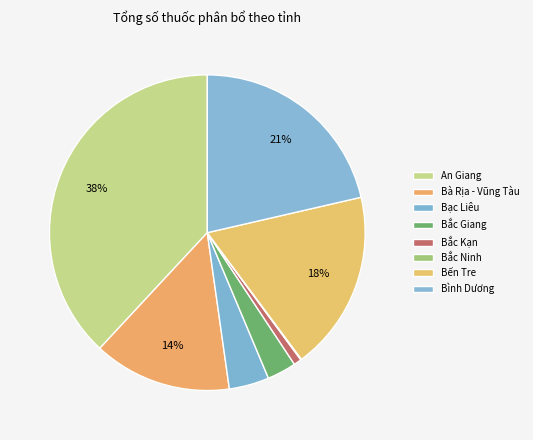

What is the largest slice in the pie chart?

An Giang